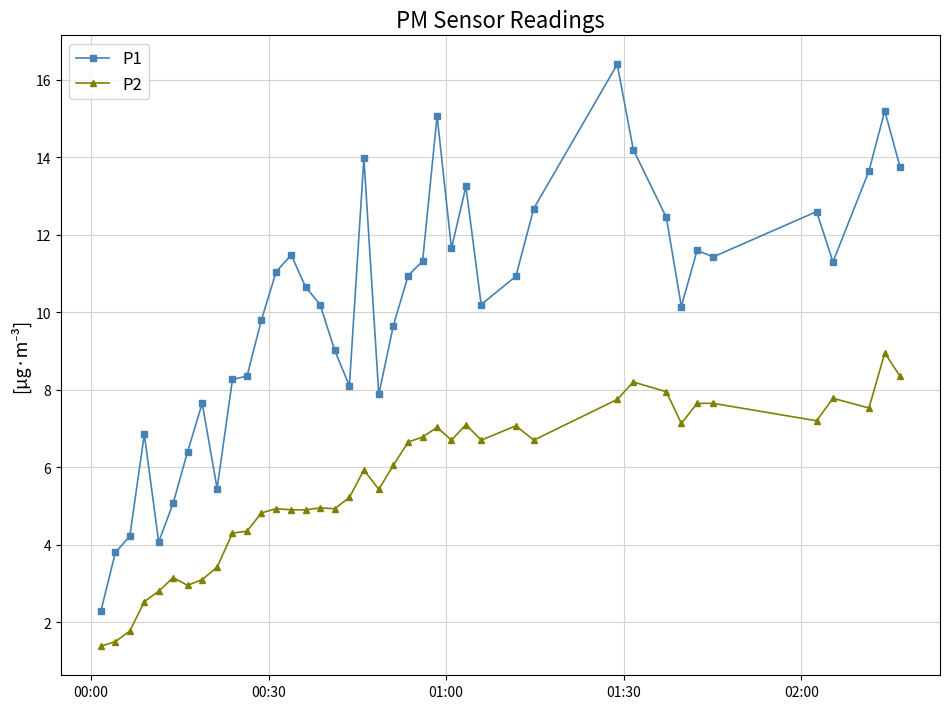

Rank the series by their maximum value, from lowest to highest.

P2, P1